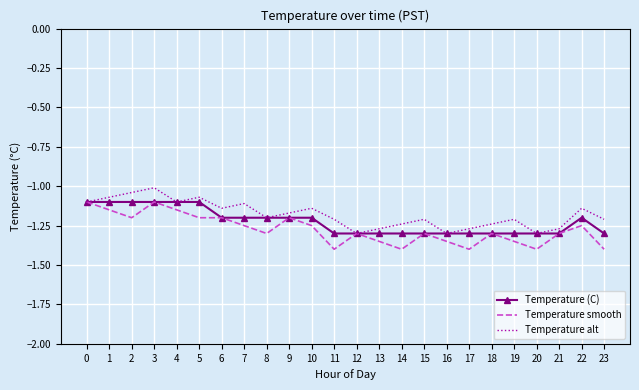

At which category does Temperature alt reach its first local valley?

4